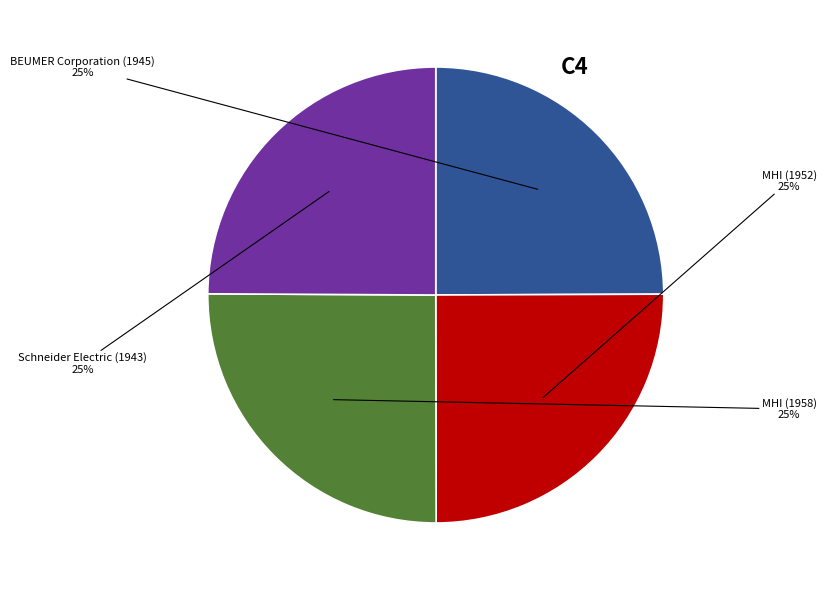

What percentage is the BEUMER Corporation (1945) slice, to the nearest percent?

25%